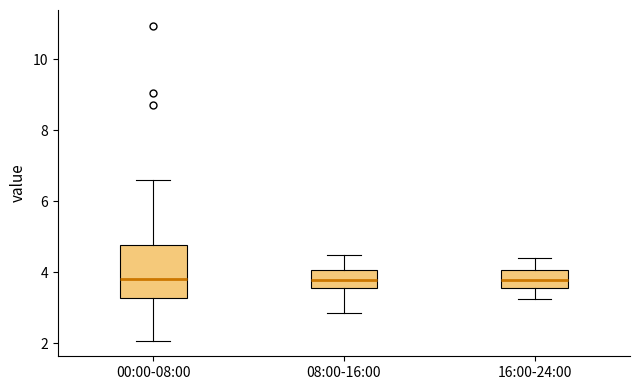

Reading left to right, read every box against the y-axis: the position of its median line, the range the box covers, and the ends of its whiskers. The values are not printed on the chart, so give them approximately, as read against the axis.

00:00-08:00: median 3.8, box 3.2 to 4.8, whiskers 2.0 to 6.6
08:00-16:00: median 3.8, box 3.6 to 4.0, whiskers 2.8 to 4.6
16:00-24:00: median 3.8, box 3.6 to 4.0, whiskers 3.2 to 4.4